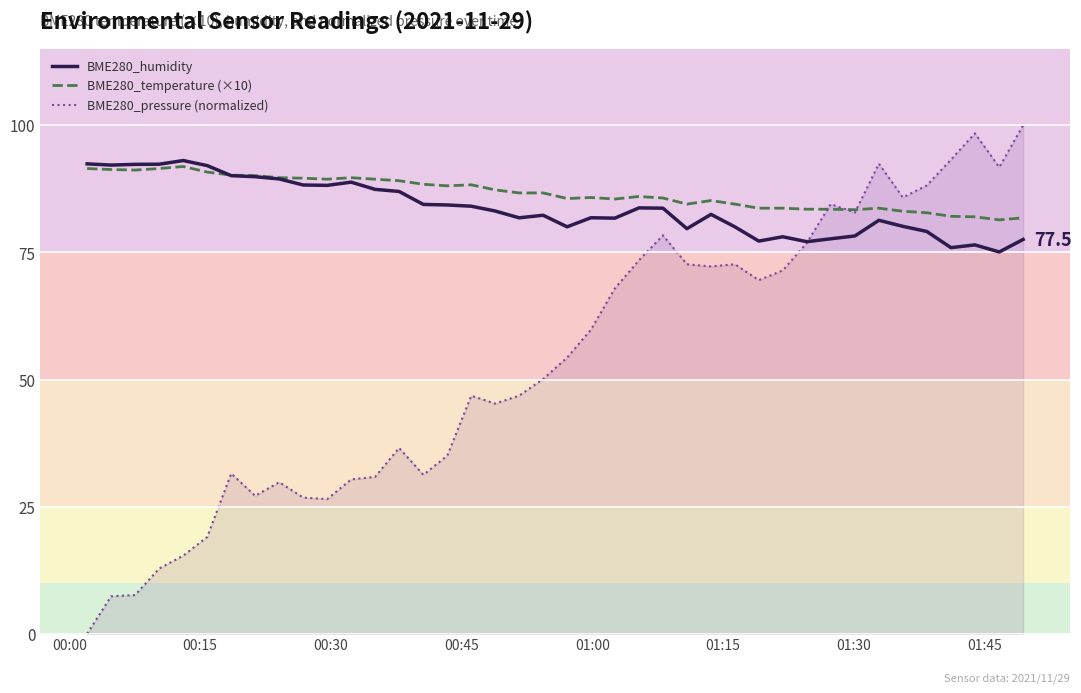

True or false: BME280_temperature (×10) has more than 1 interior local peaks.

True